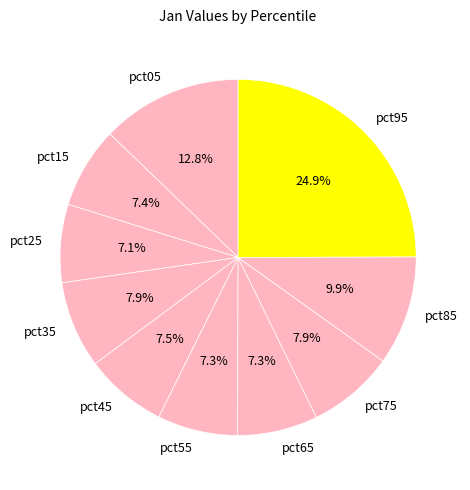

Count the number of slices in the pie.

10